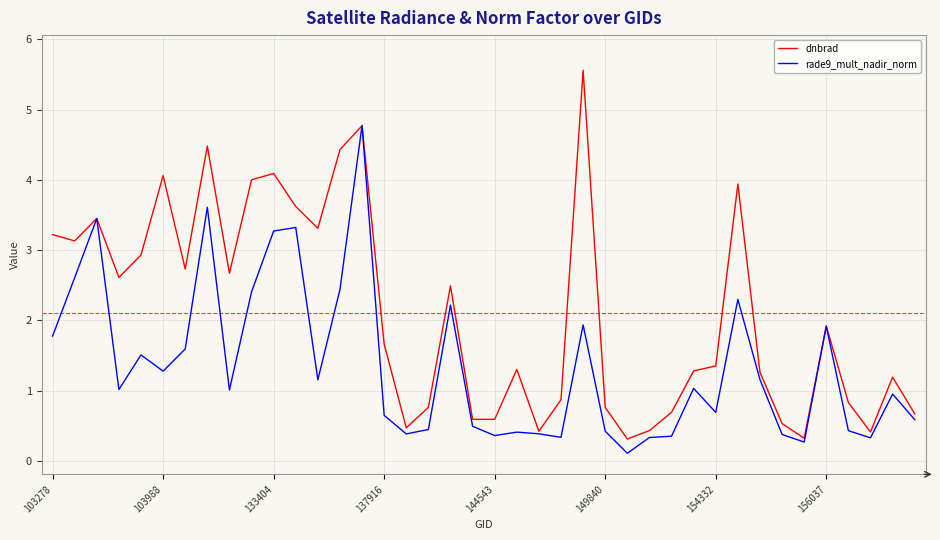

Rank the series by their average value, from lowest to highest.

rade9_mult_nadir_norm, dnbrad